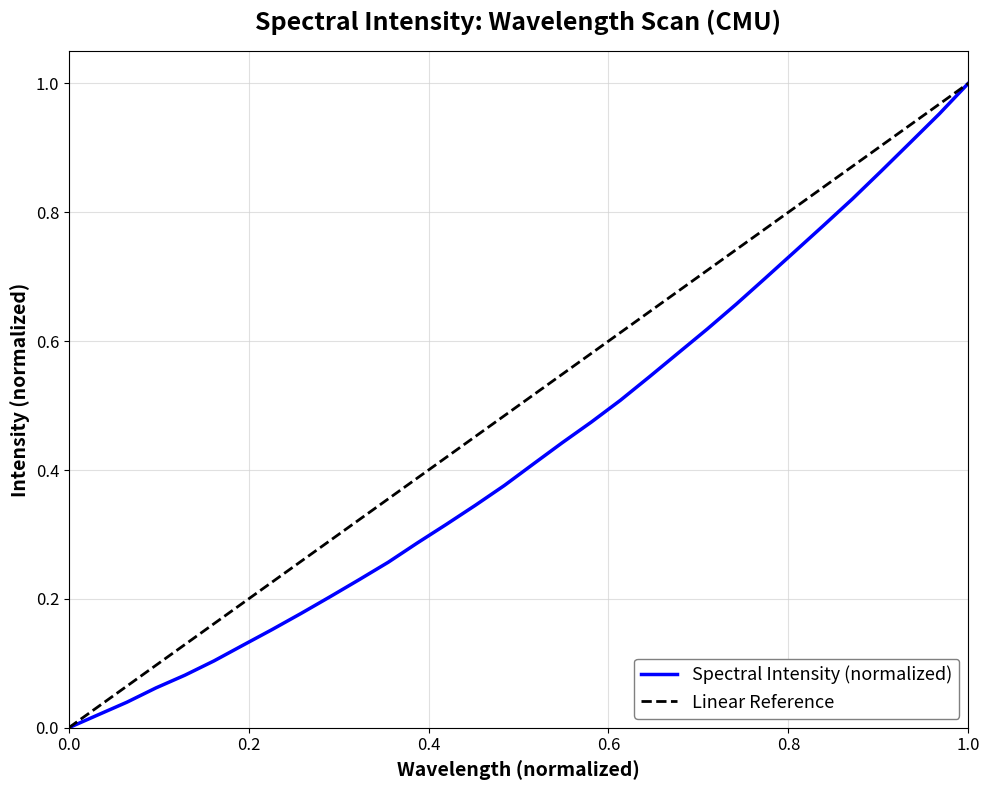

Read the value at 1.0.

1.0